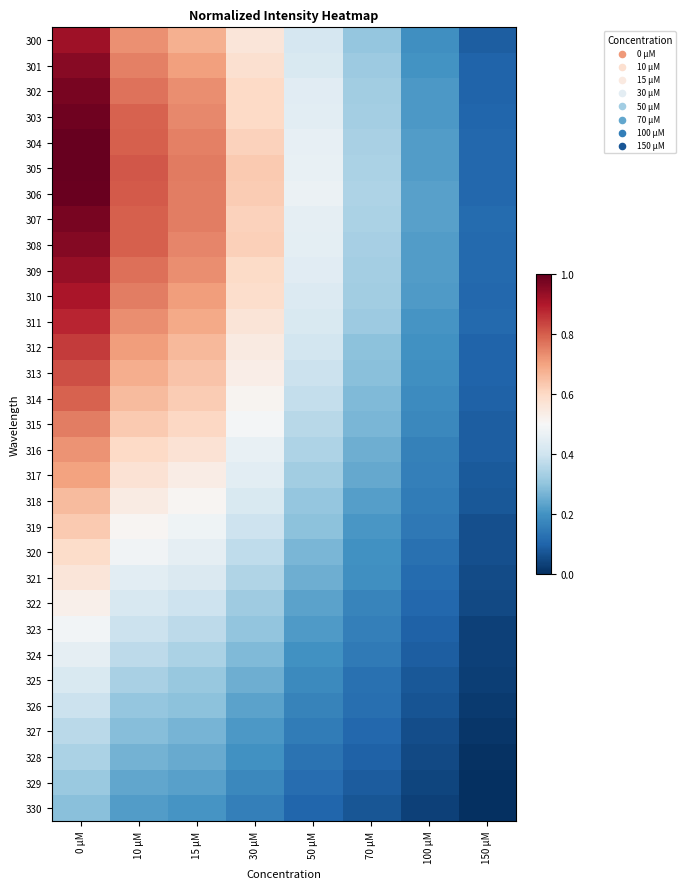

Between 100 μM and 30 μM, which is larger?

30 μM